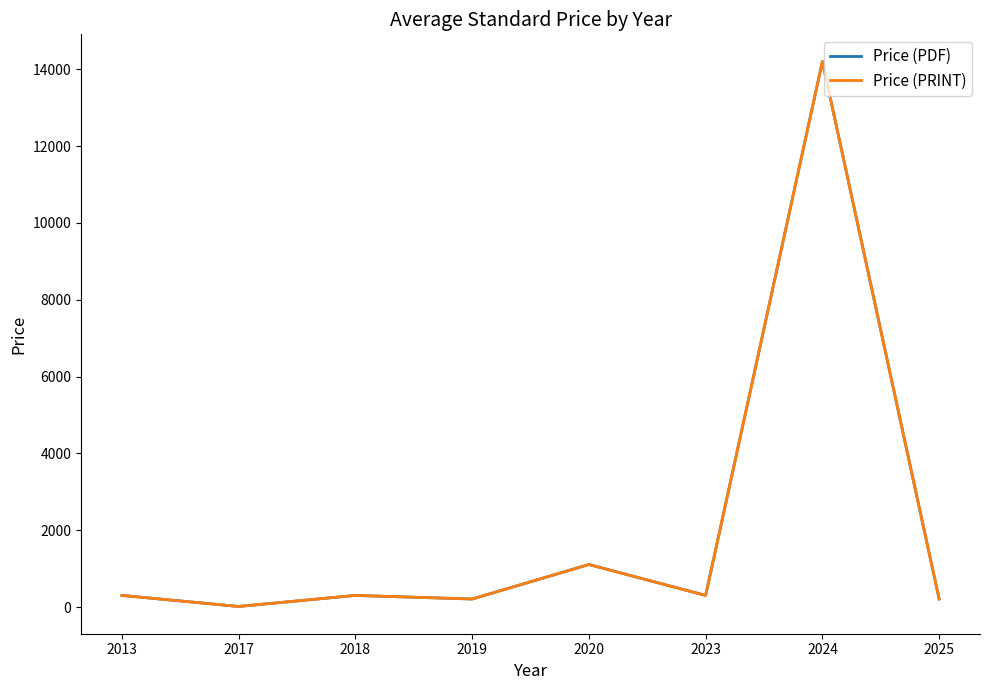

Does the chart display data point markers on the line(s)?

No